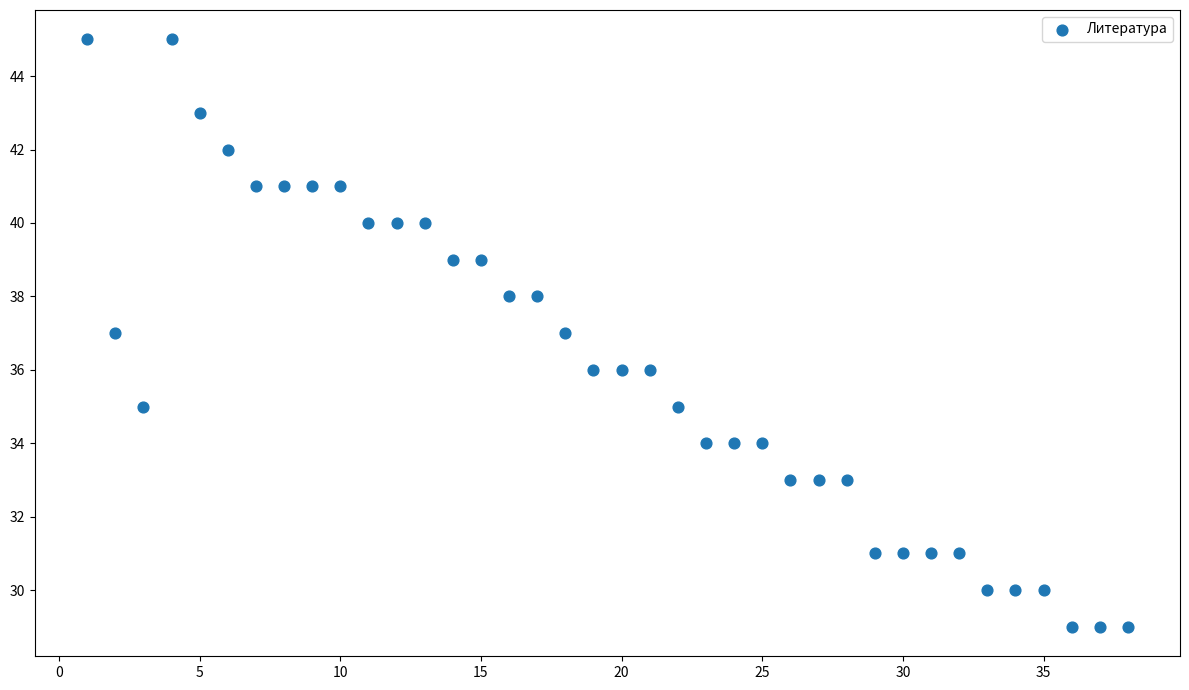

What is the range of Y values (max minus min)?

16